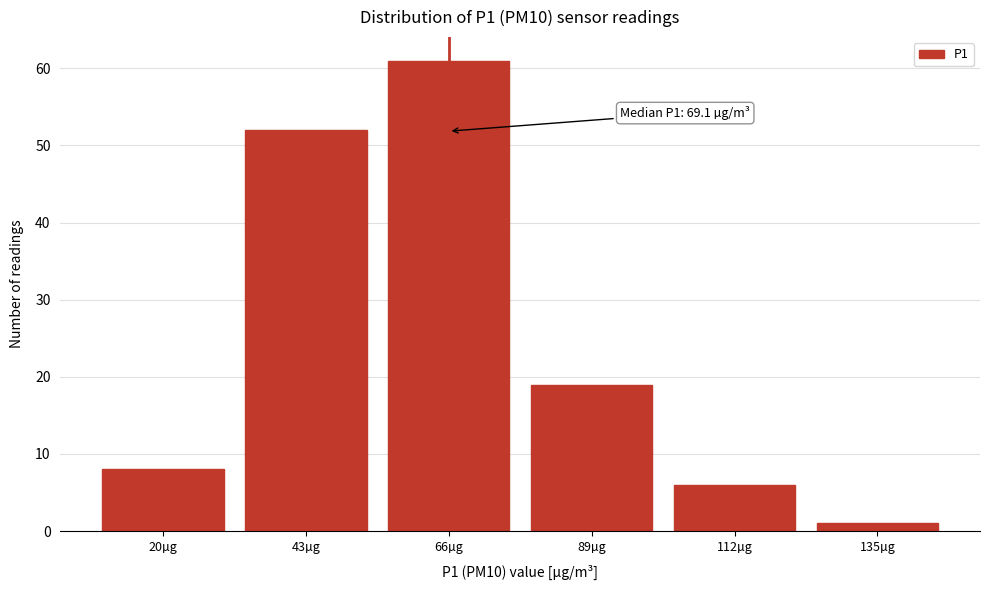

Reading left to right, what are all the values shown in this chart?

8	52	61	19	6	1